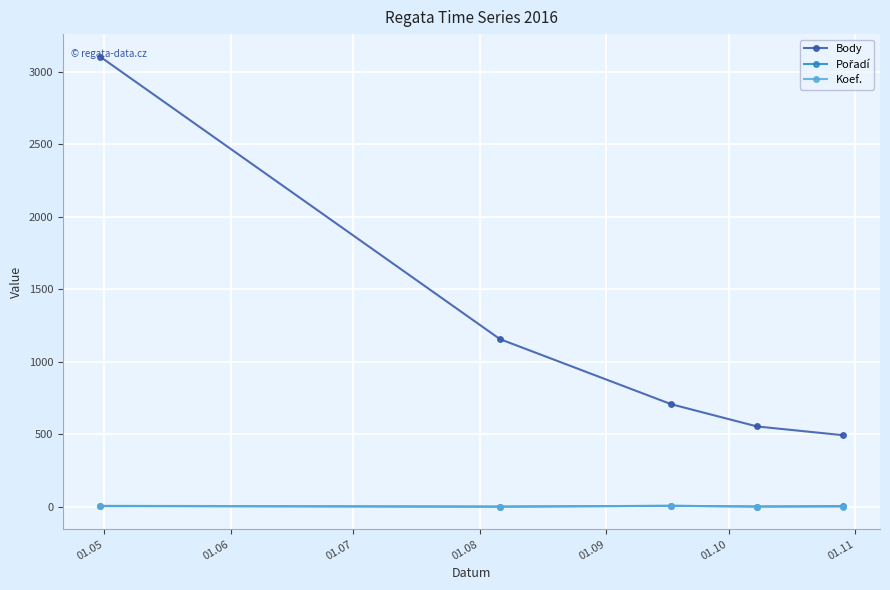

What is the greatest value displayed?

3104